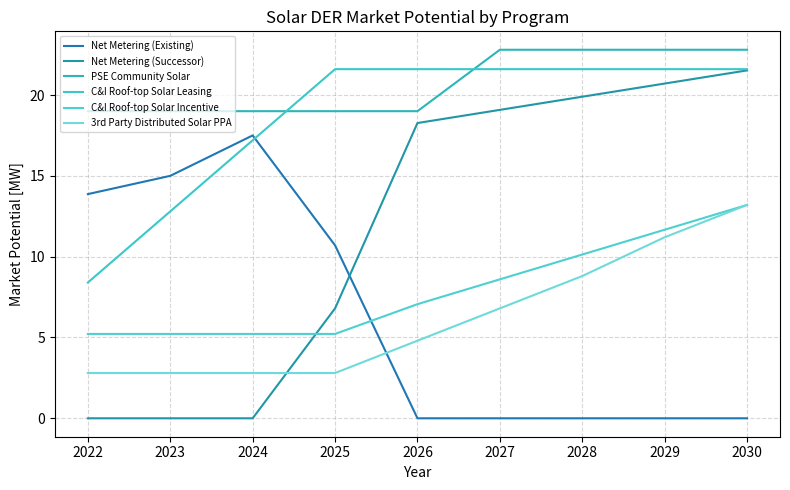

How many lines are shown in the chart?

6